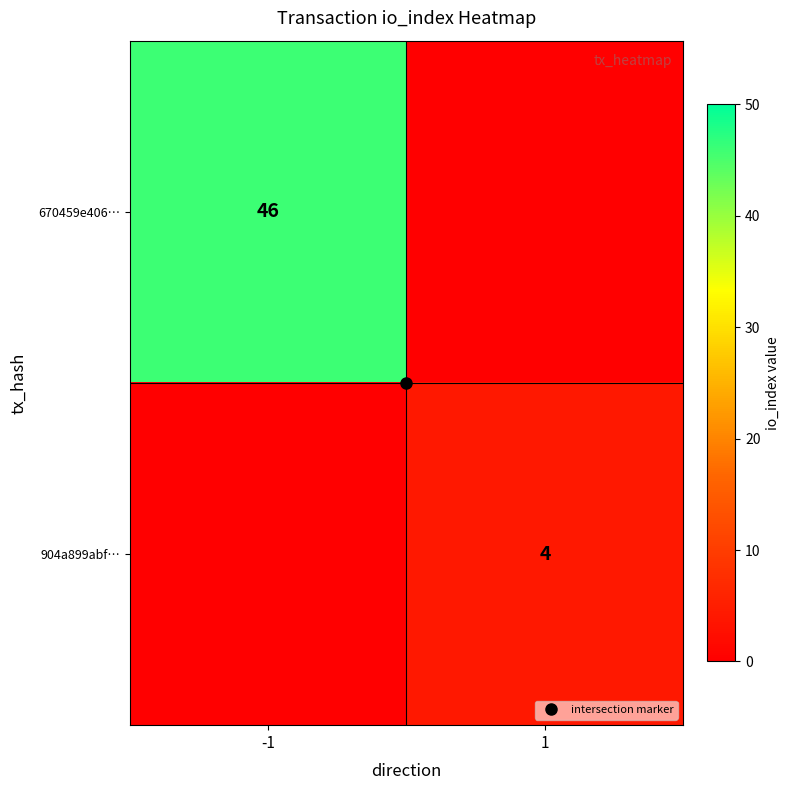

Between 1 and -1, which is larger?

-1